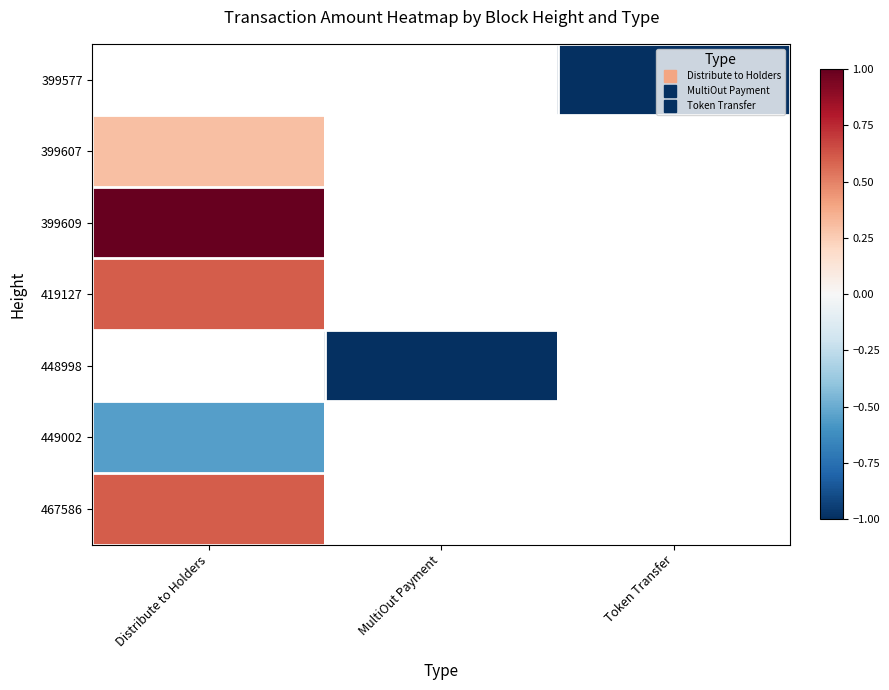

Which has a higher value, MultiOut Payment or Distribute to Holders?

Distribute to Holders